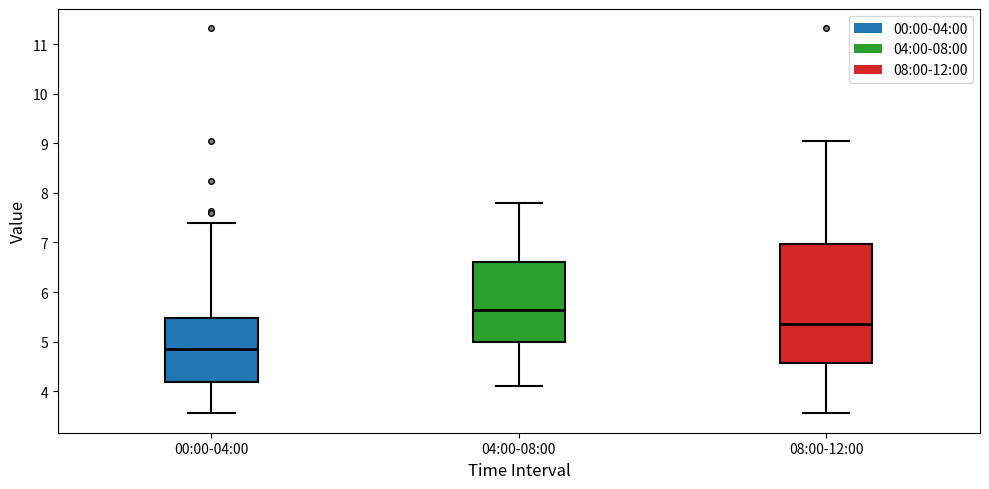

Reading left to right, read every box against the y-axis: the position of its median line, the range the box covers, and the ends of its whiskers. The values are not printed on the chart, so give them approximately, as read against the axis.

00:00-04:00: median 4.9, box 4.2 to 5.5, whiskers 3.6 to 7.4
04:00-08:00: median 5.6, box 5.0 to 6.6, whiskers 4.1 to 7.8
08:00-12:00: median 5.4, box 4.6 to 7.0, whiskers 3.6 to 9.1